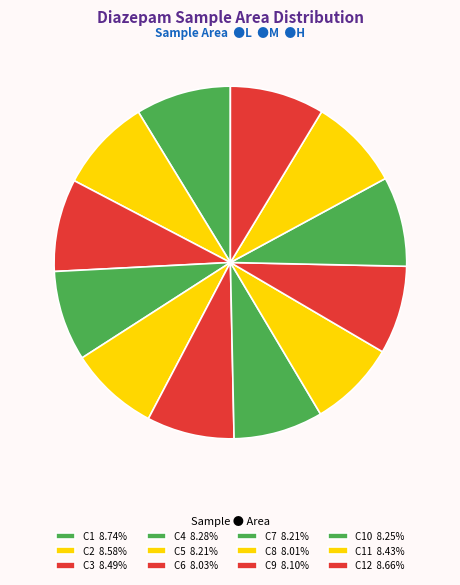

What is the smallest slice in the pie chart?

C8